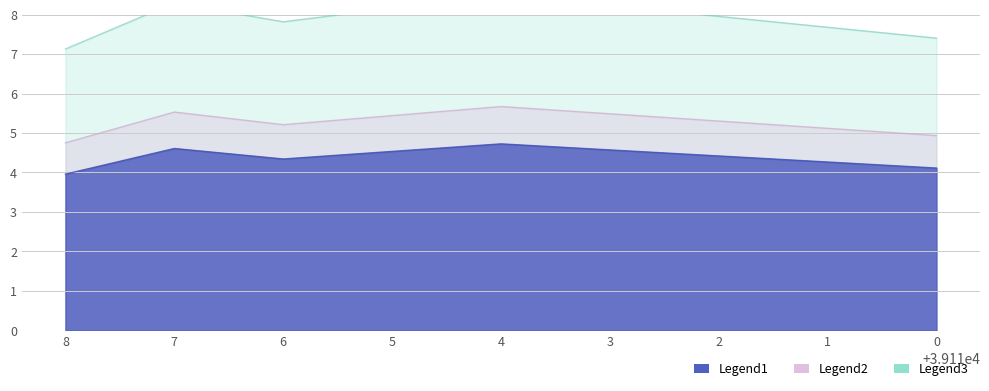

The value at 4 is 5.7. True or false?

True